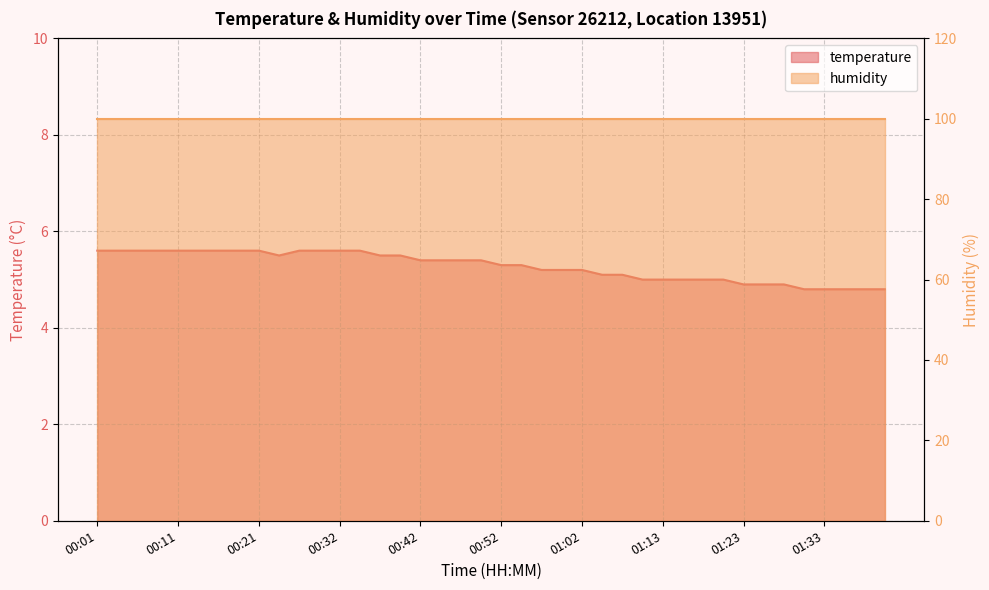

What is the smallest value displayed?

4.8